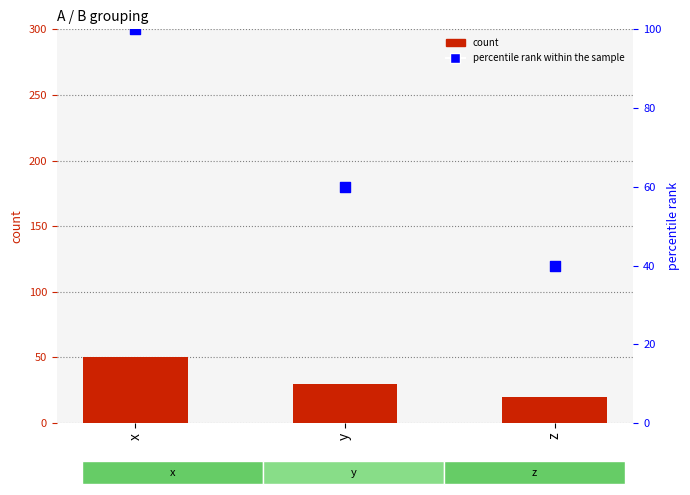

Which series has the widest spread of Y values?

percentile rank within the sample